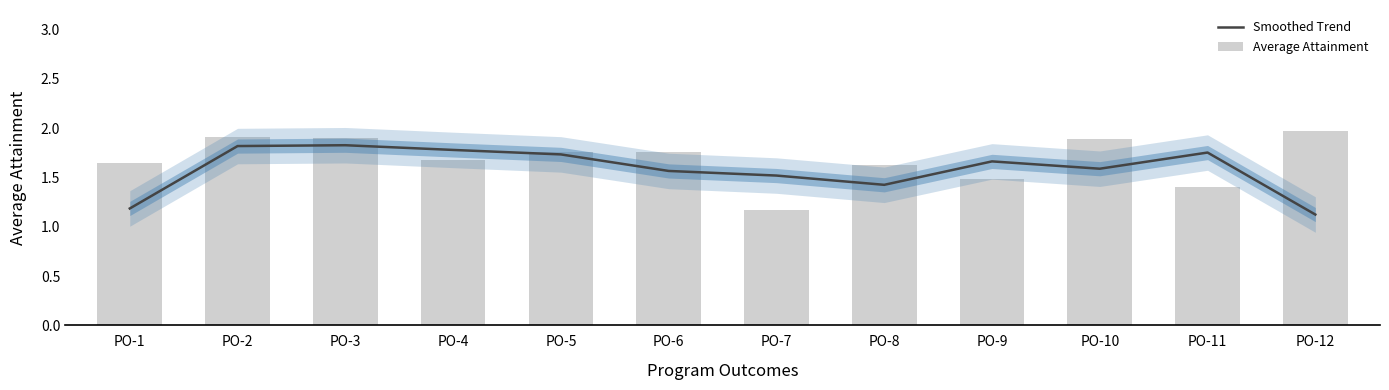

Where is Smoothed Trend nearest to the value 1?

PO-12